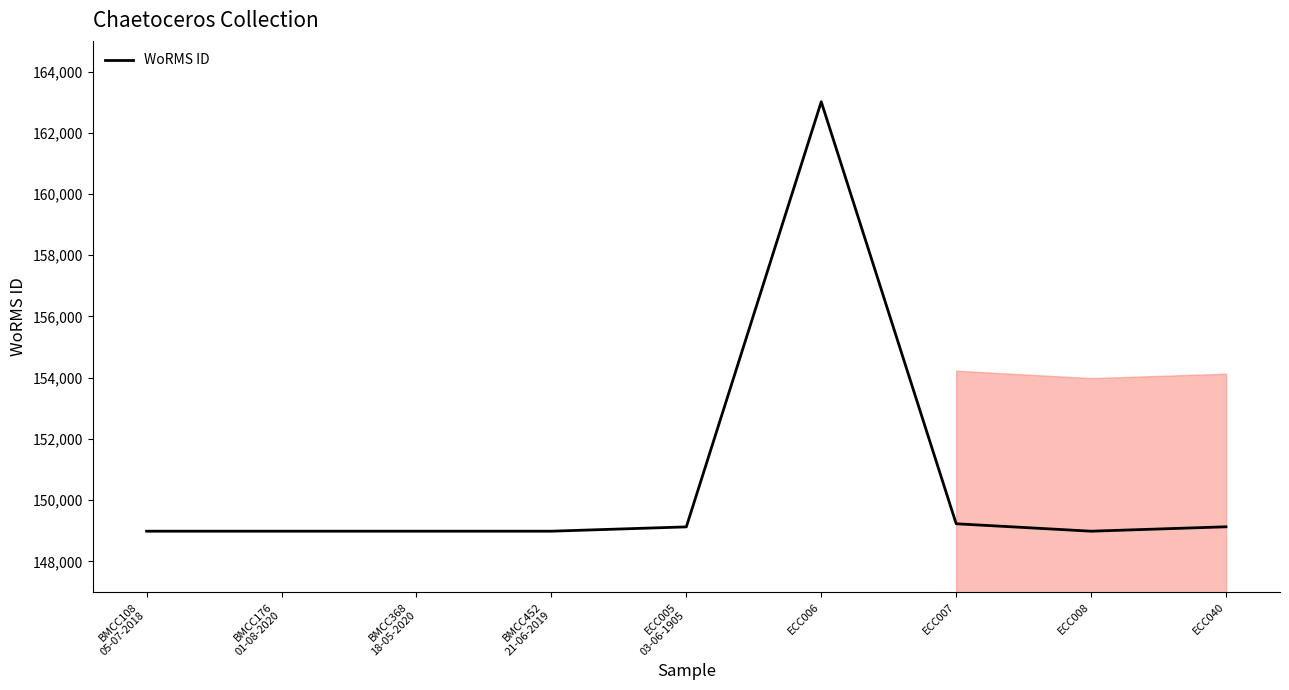

Count the number of data series in this chart.

1